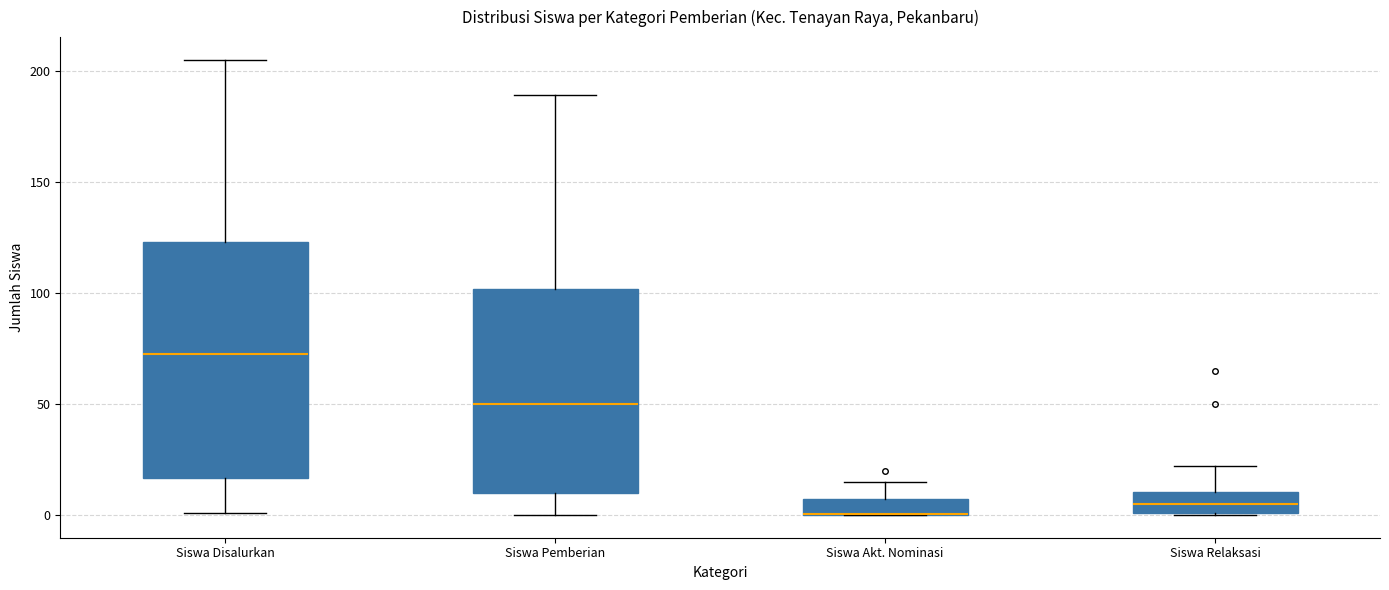

Which box is the tallest, from its lower edge to its upper edge?

Siswa Disalurkan